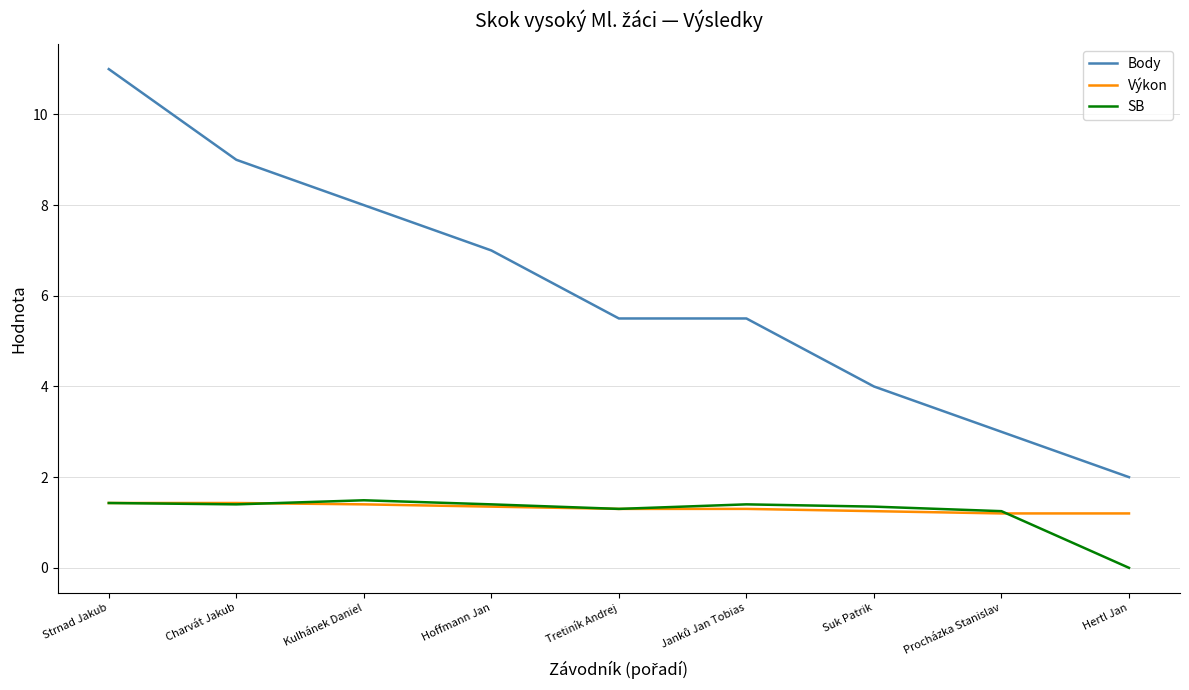

Where does the SB series first go above 1?

Strnad Jakub